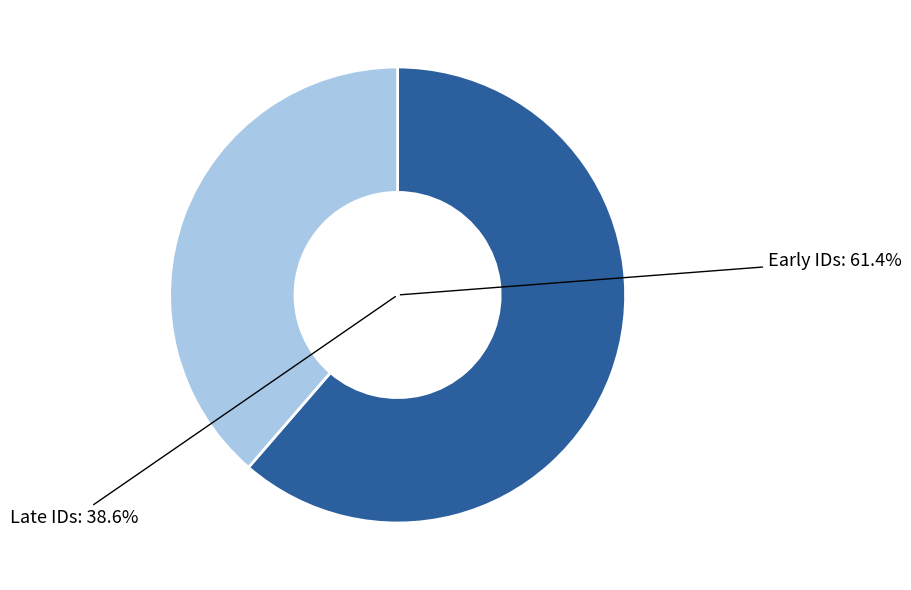

Does Ptilia melanictera represent more than half of the total?

No